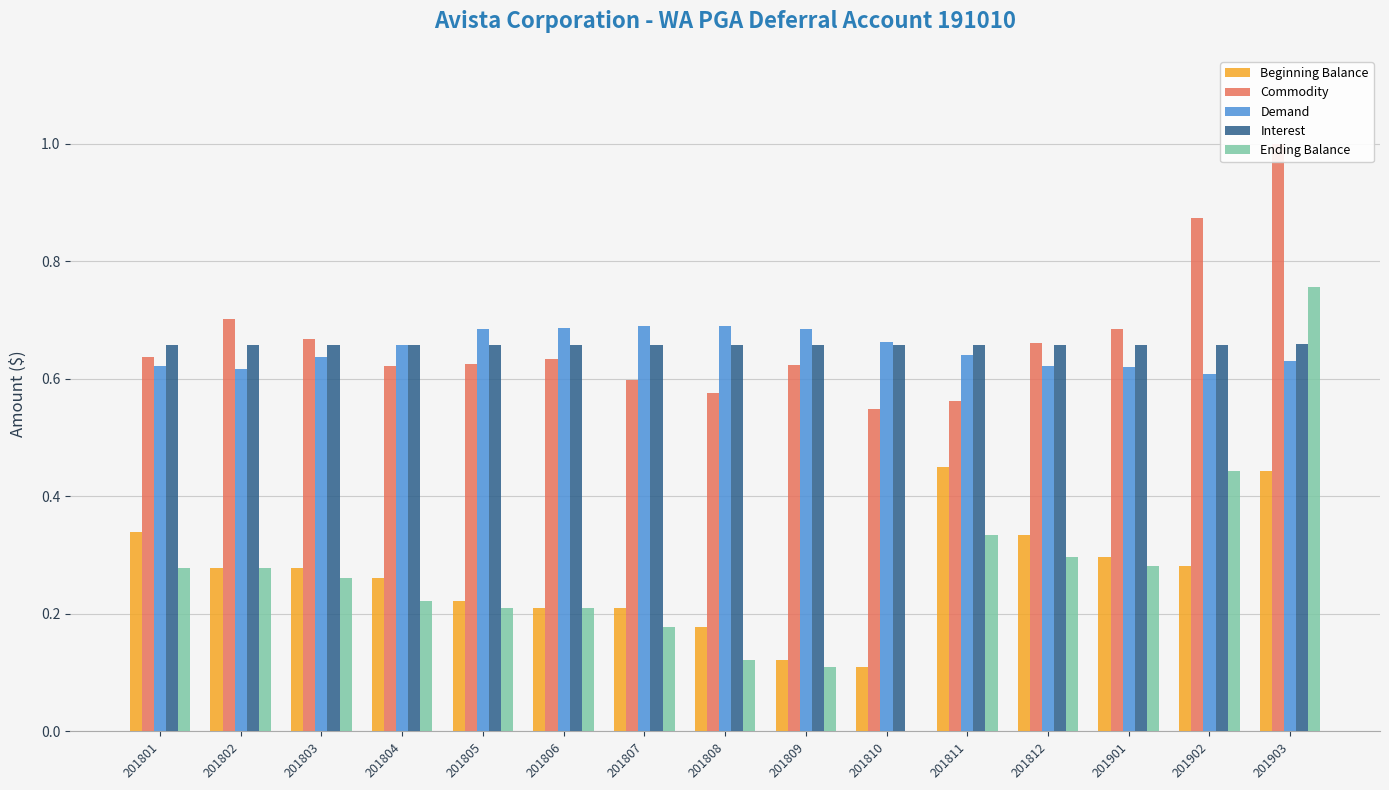

Where is Demand nearest to the value 0?

201902